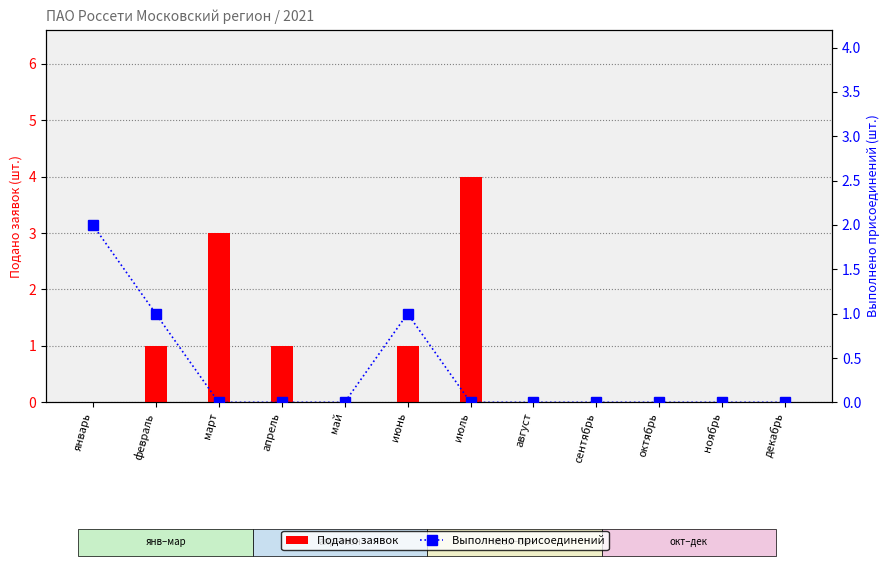

How many Выполнено присоединений values are between 0 and 1?

11